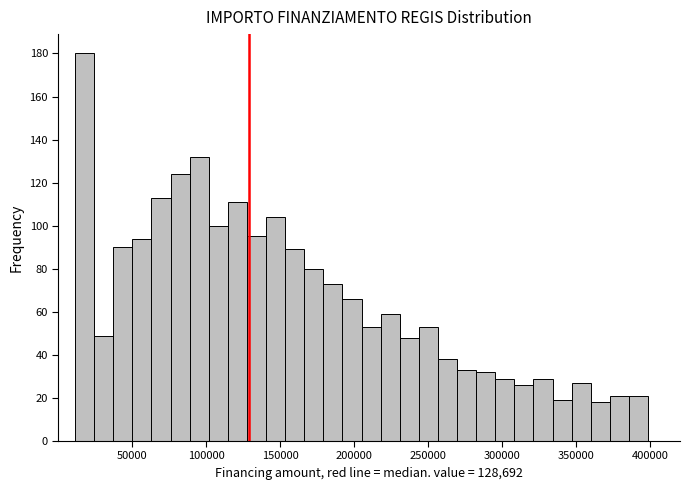

Read against the x-axis, roughly where is the centre of the tallest bar?

20000